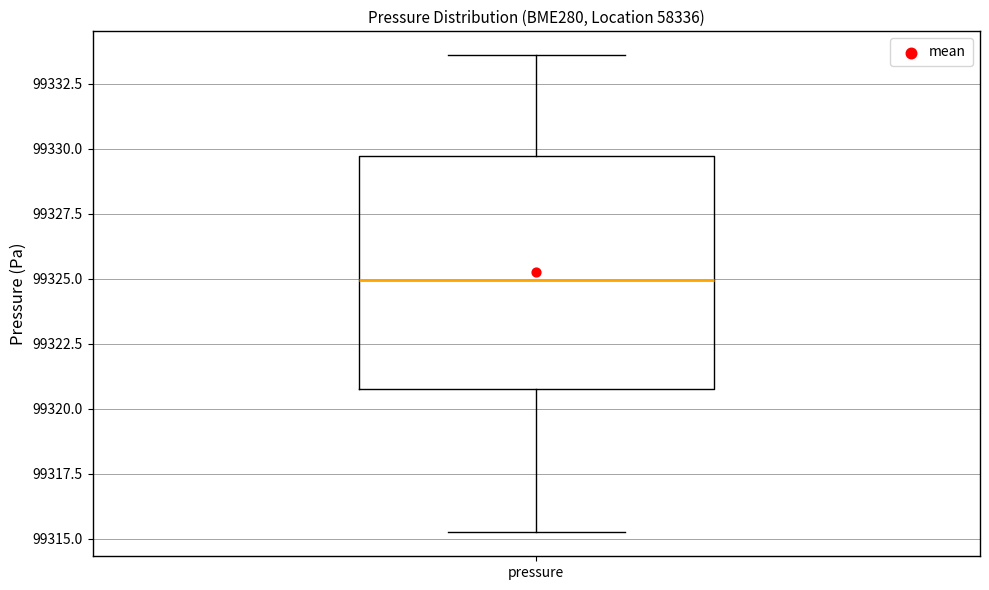

Where does the median line of the box for pressure sit on the y-axis? The values are not printed on the chart, so give them approximately, as read against the axis.

99325.0